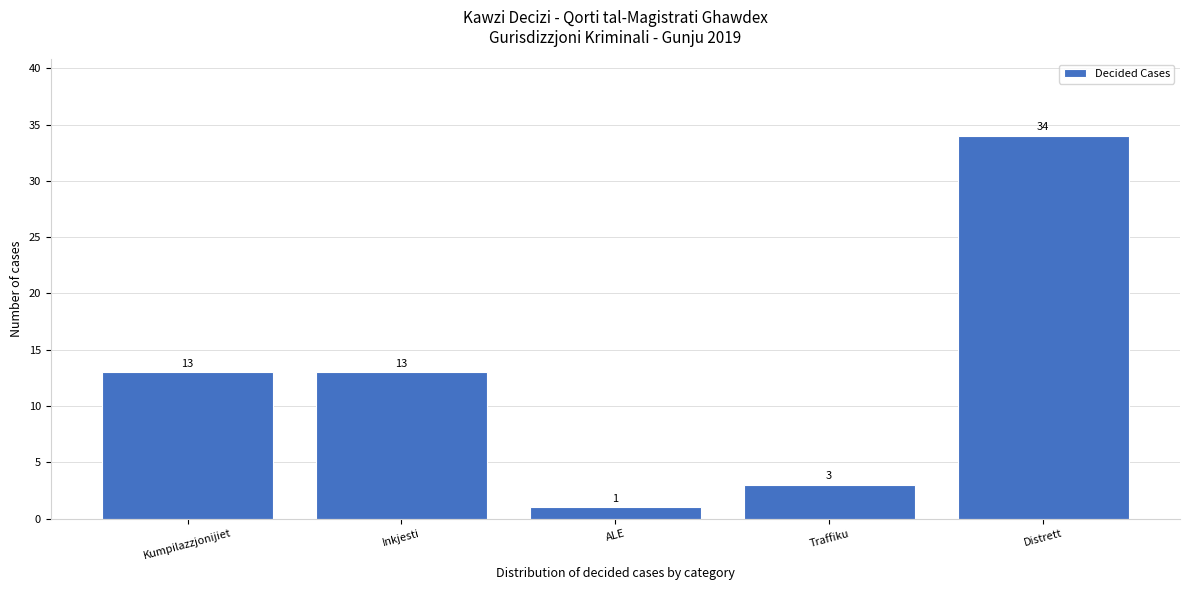

Reading left to right, what are all the values shown in this chart?

Kumpilazzjonijiet=13	Inkjesti=13	ALE=1	Traffiku=3	Distrett=34